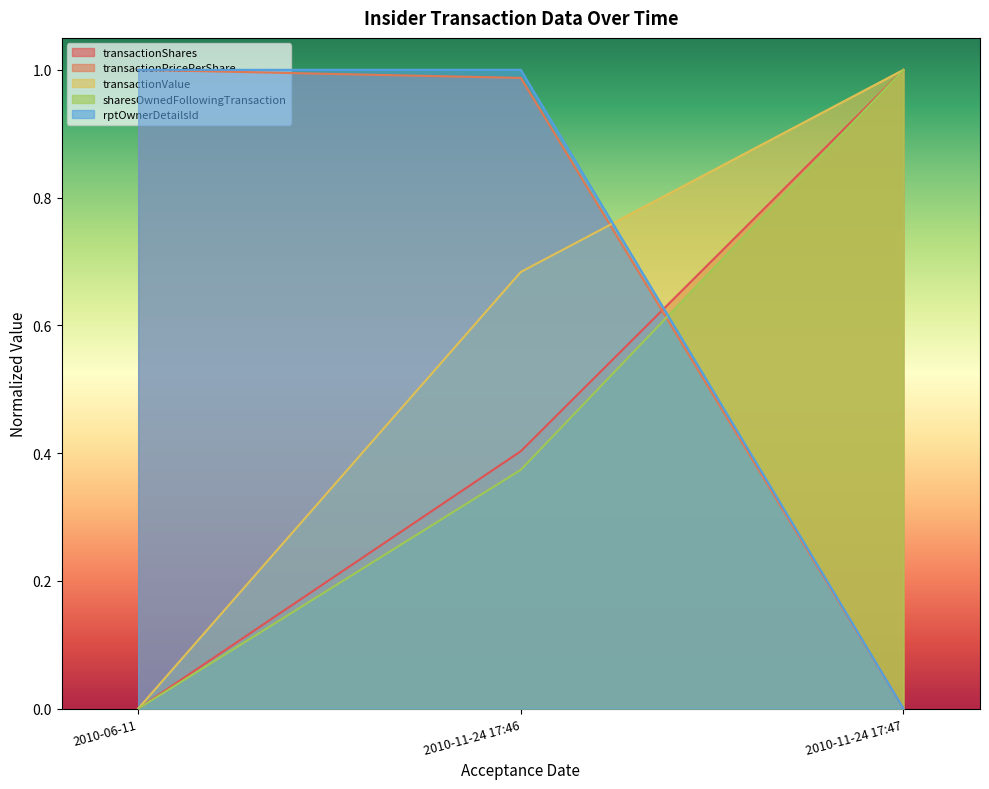

Count the number of data series in this chart.

5